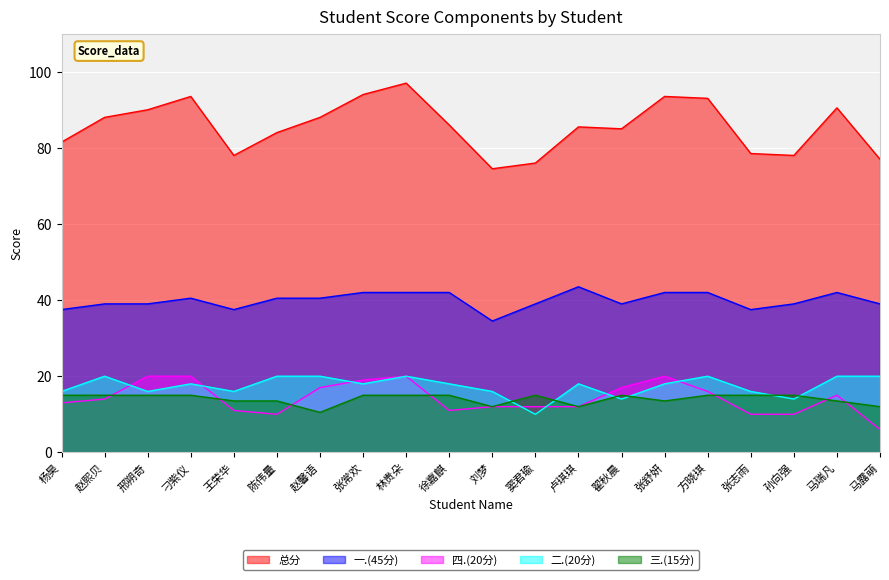

Which series has the largest range (max minus min)?

总分